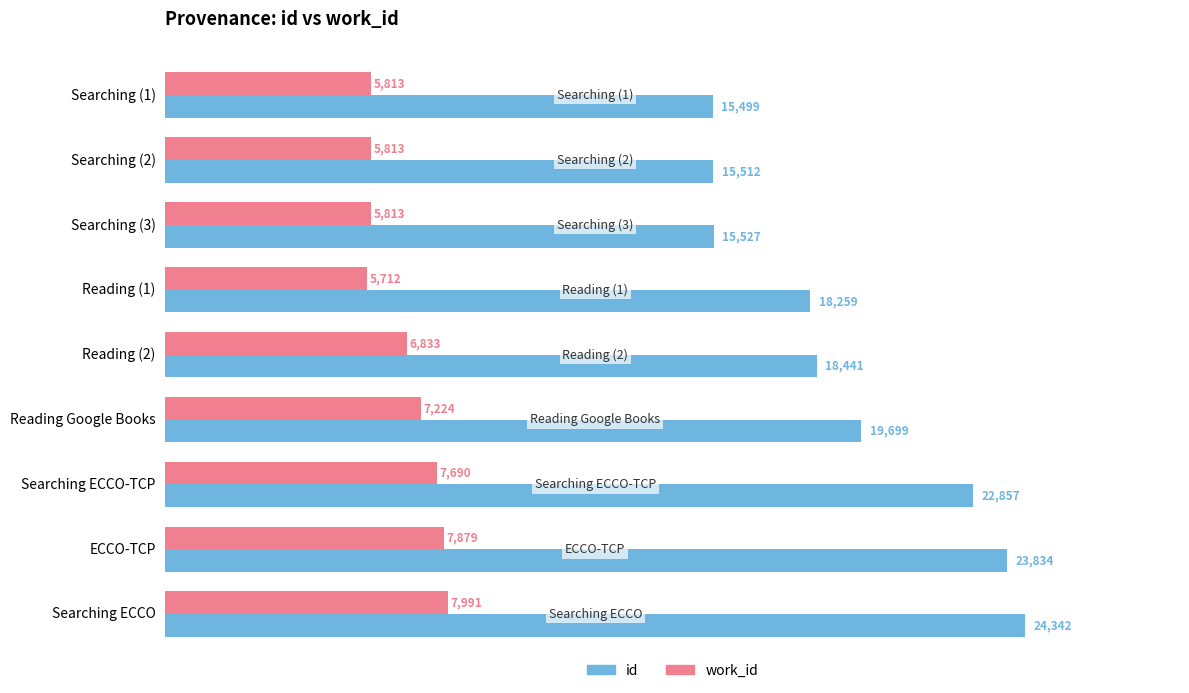

What value does the work_id series have at Reading Google Books?

7224